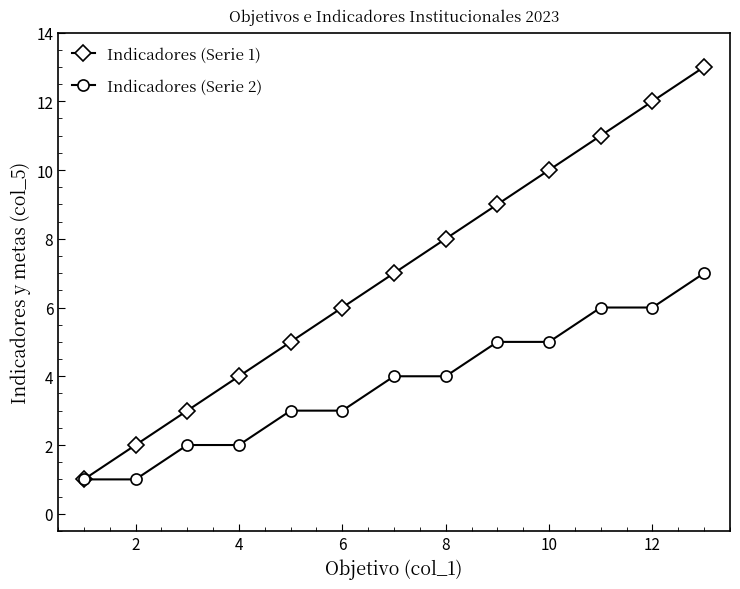

List the series in order of their overall mean, lowest first.

Indicadores (Serie 2), Indicadores (Serie 1)